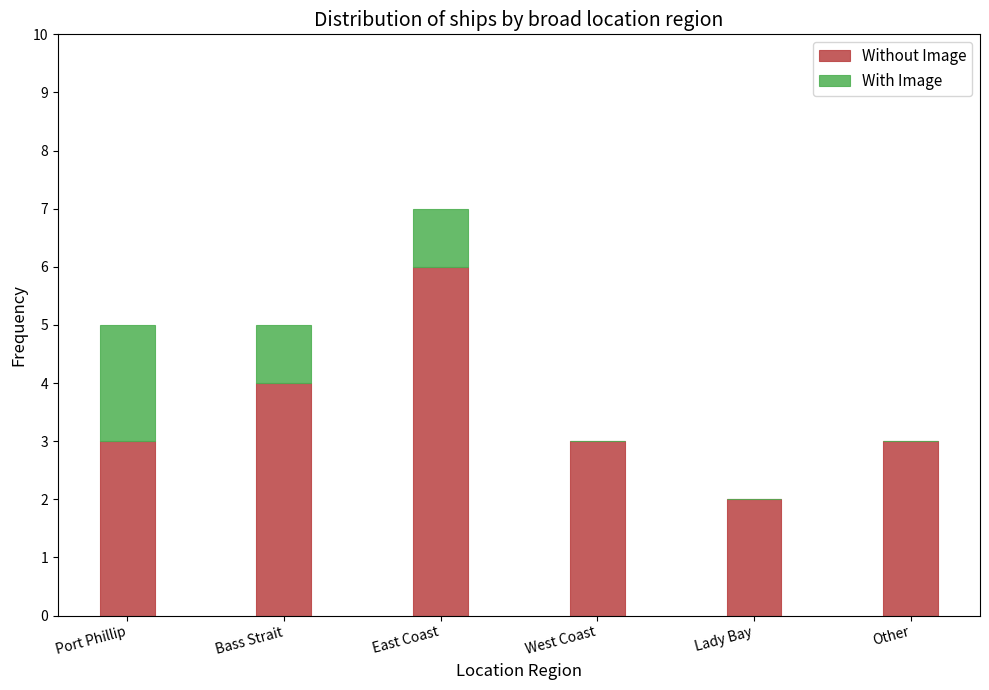

What is the sum of the Without Image values at West Coast and Lady Bay?

5